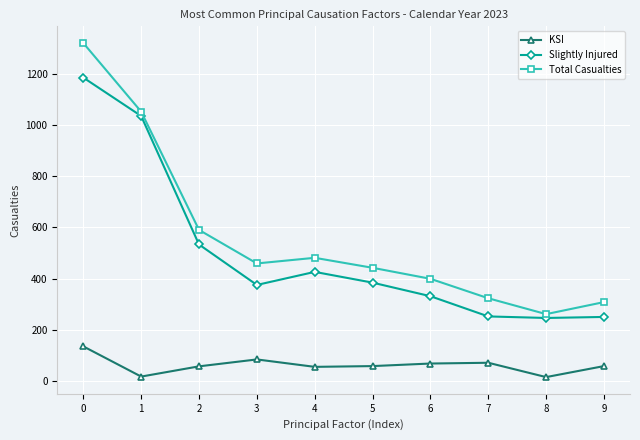

What is the value of the KSI point at the 10th from the left?

58